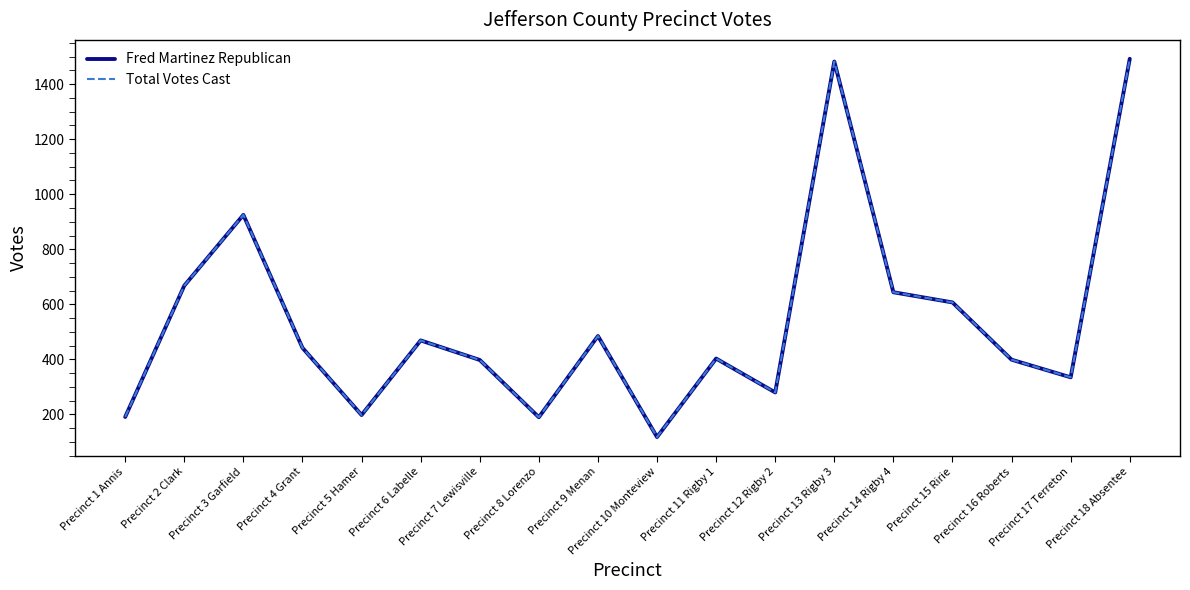

Is this an area chart (filled region under the line)?

No